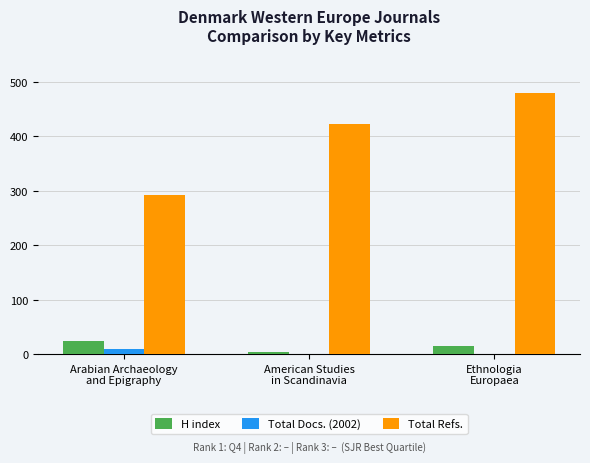

Which series has the largest total across all categories?

Total Refs.